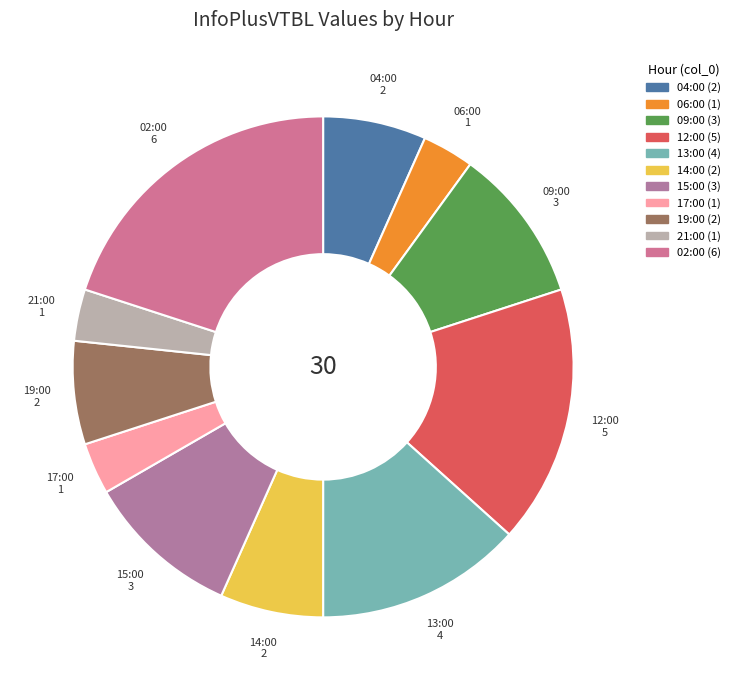

Is the sum of 12:00 and 06:00 greater than half?

No